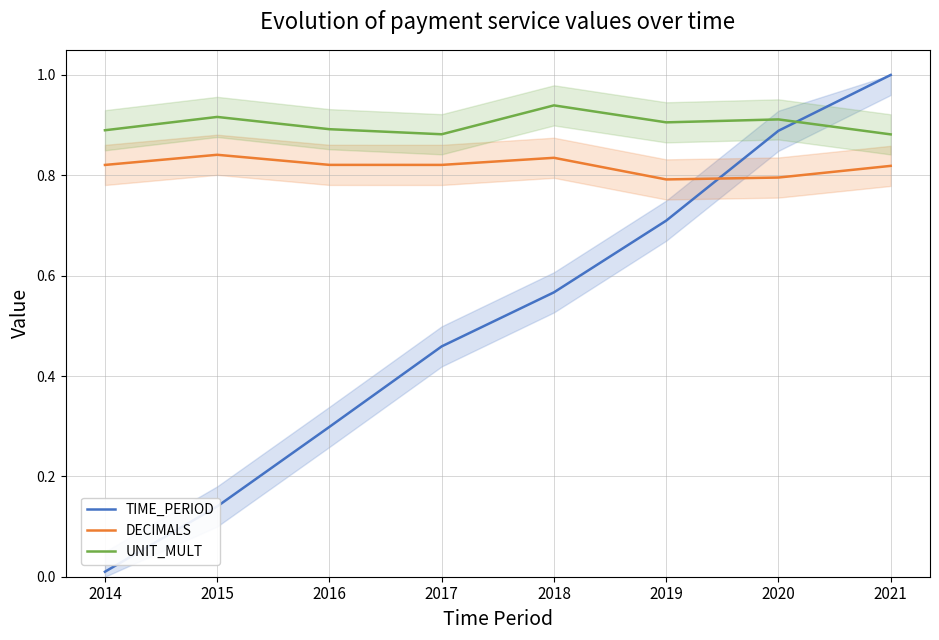

How many interior local peaks does the UNIT_MULT series have?

3